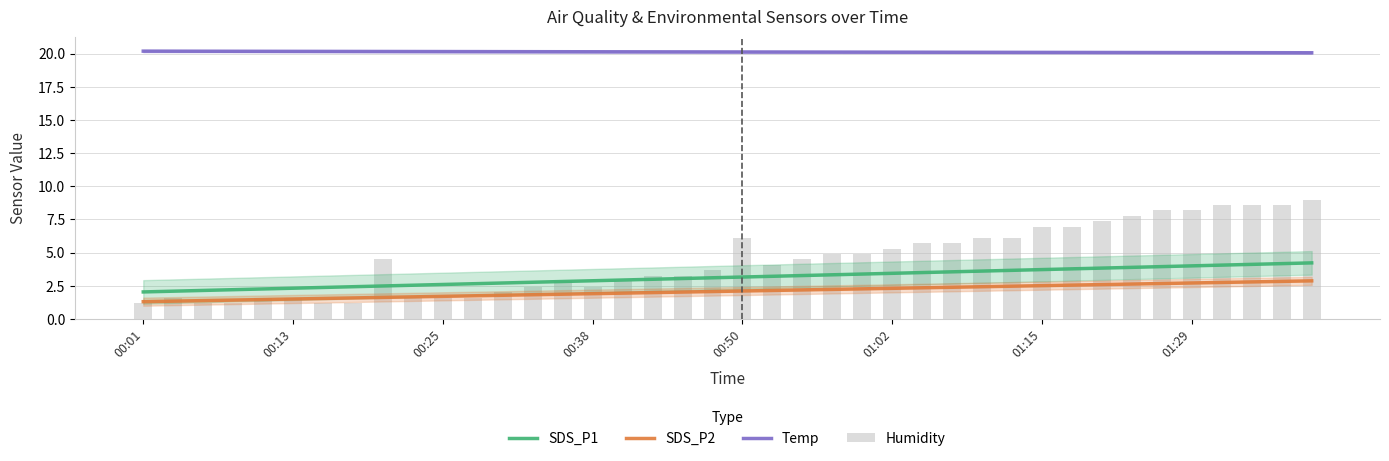

Reading left to right, extract all data points from this chart.

SDS_P1: 2.0	2.1	2.1	2.2	2.3	2.3	2.4	2.4	2.5	2.5	2.6	2.7	2.7	2.8	2.8	2.9	2.9	3.0	3.0	3.1	3.2	3.2	3.3	3.3	3.4	3.4	3.5	3.6	3.6	3.7	3.7	3.8	3.8	3.9	3.9	4.0	4.1	4.1	4.2	4.2
SDS_P2: 1.3	1.3	1.4	1.4	1.5	1.5	1.5	1.6	1.6	1.7	1.7	1.7	1.8	1.8	1.9	1.9	1.9	2.0	2.0	2.1	2.1	2.1	2.2	2.2	2.3	2.3	2.3	2.4	2.4	2.5	2.5	2.6	2.6	2.6	2.7	2.7	2.8	2.8	2.8	2.9
Temp: 20.2	20.2	20.2	20.2	20.2	20.2	20.2	20.2	20.2	20.2	20.2	20.2	20.2	20.2	20.1	20.1	20.1	20.1	20.1	20.1	20.1	20.1	20.1	20.1	20.1	20.1	20.1	20.1	20.1	20.1	20.1	20.1	20.1	20.1	20.1	20.1	20.1	20.1	20.1	20.1
Humidity: 1.2	1.6	1.2	1.2	1.6	1.6	1.2	1.2	4.5	1.6	1.6	1.6	2.0	2.4	2.8	2.4	2.8	3.3	3.3	3.7	6.1	4.1	4.5	4.9	4.9	5.3	5.7	5.7	6.1	6.1	6.9	6.9	7.4	7.8	8.2	8.2	8.6	8.6	8.6	9.0